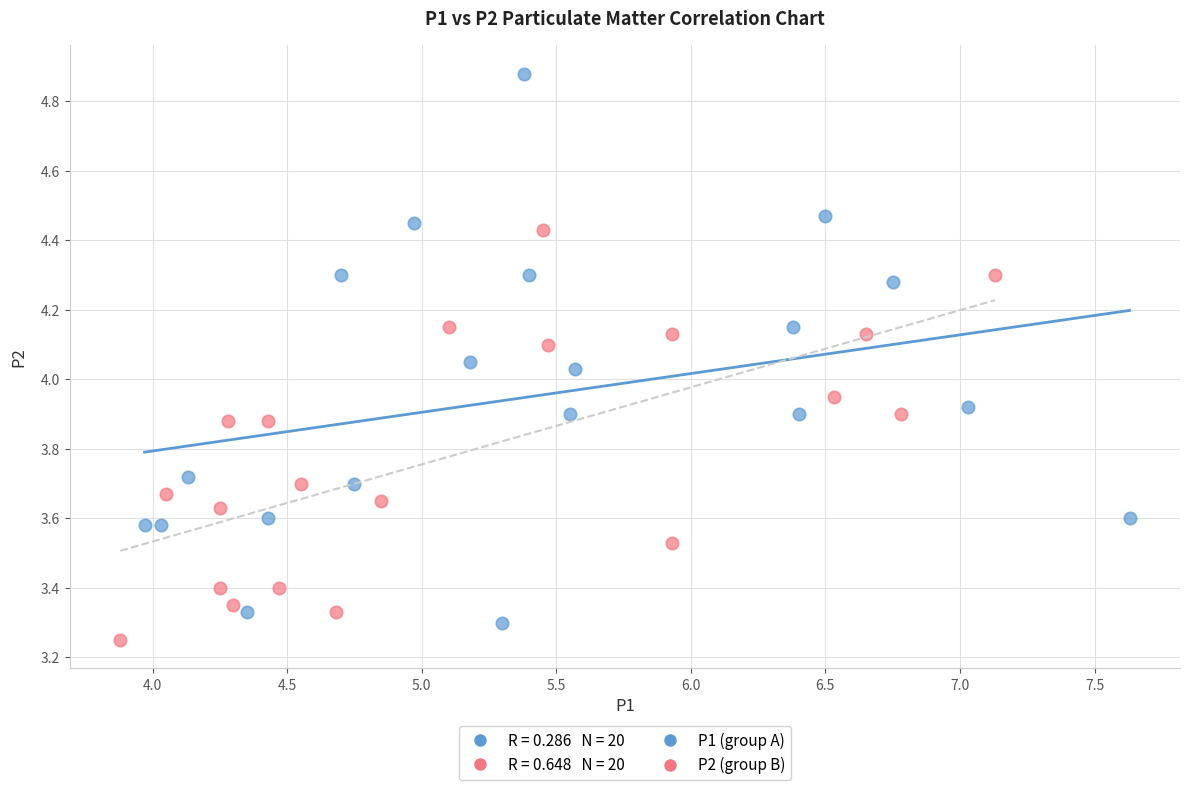

Which series contains the highest Y value?

P1 (group A)